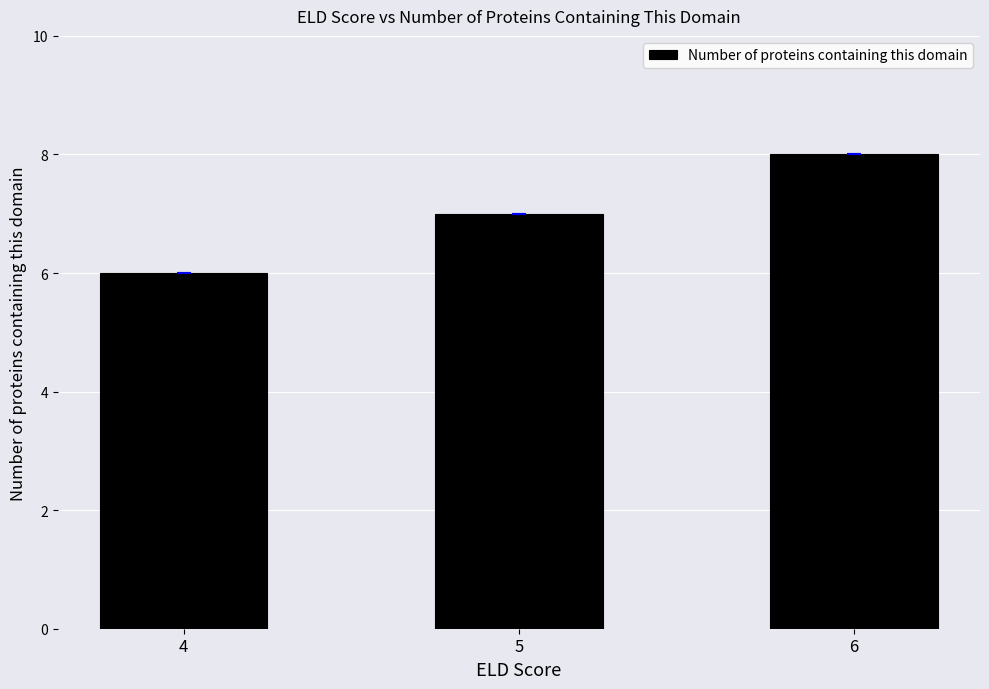

The value at 5 is 7. True or false?

True